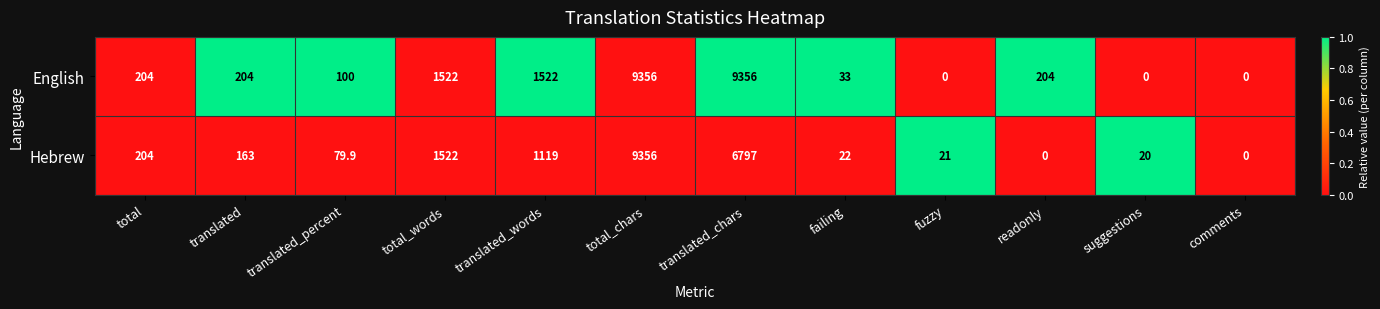

How many positive values does the English series have?

9